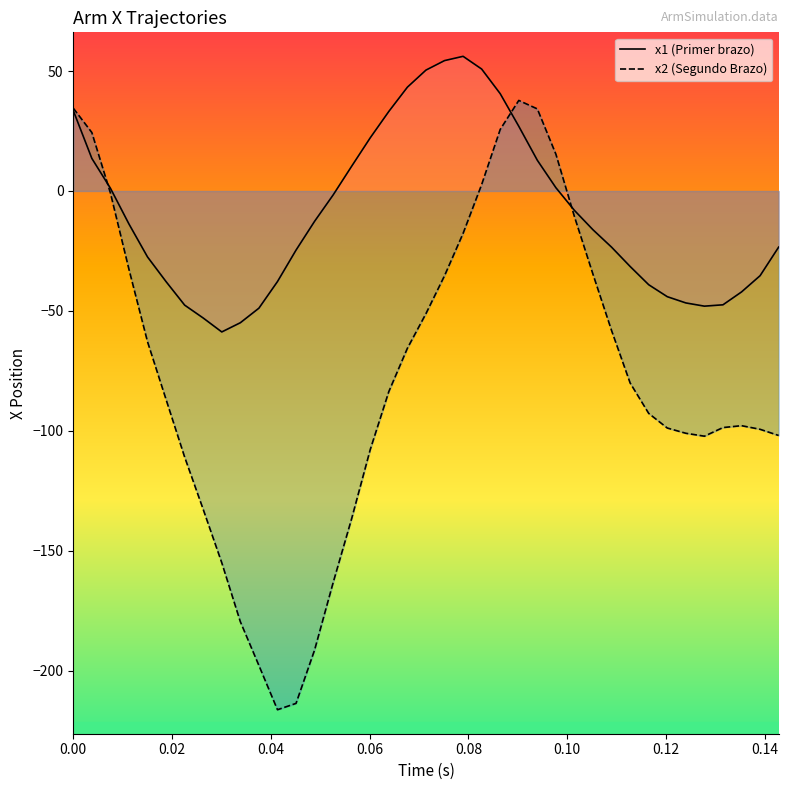

True or false: x1 has a value of 29.4 at 20.

False